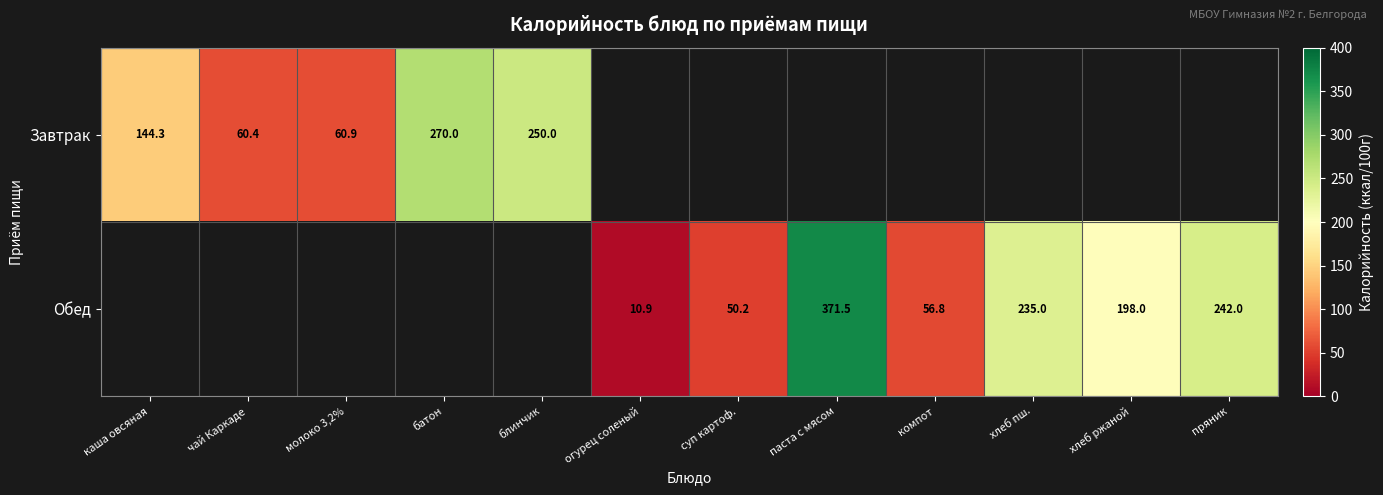

At how many categories does at least one series exceed 213?

5